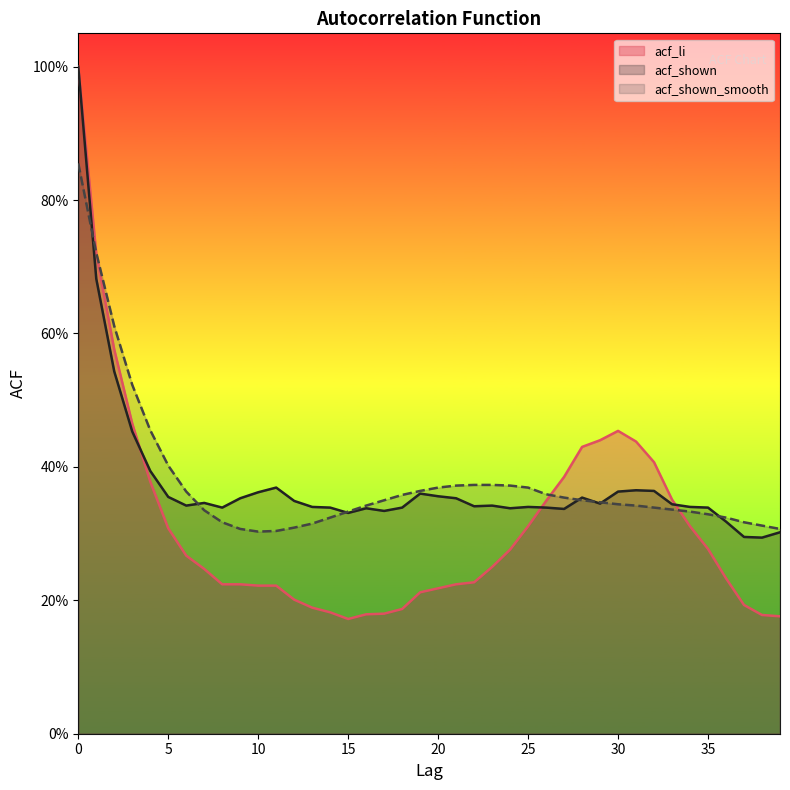

What is the maximum value for acf_li?

1.0